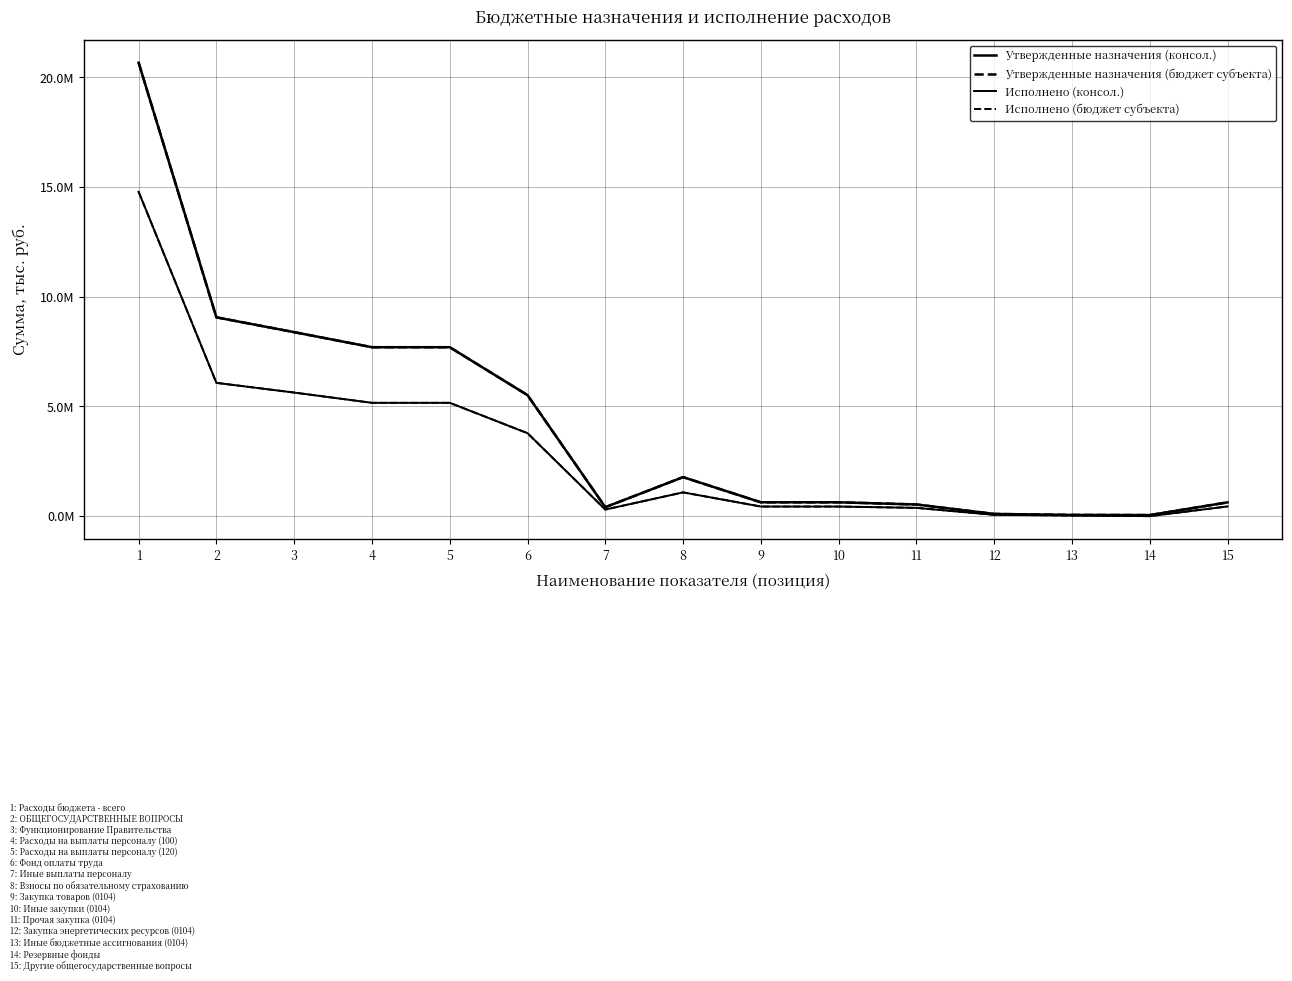

Is this an area chart (filled region under the line)?

No